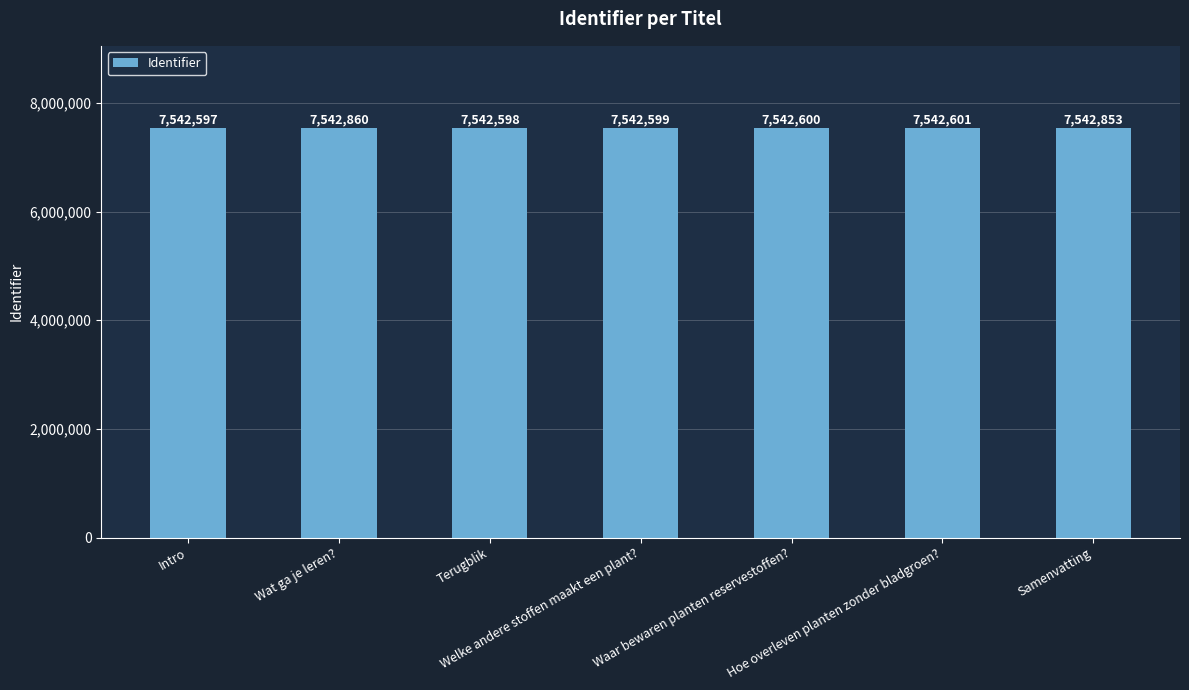

List the labels in order of value, smallest first.

Intro, Terugblik, Welke andere stoffen maakt een plant?, Waar bewaren planten reservestoffen?, Hoe overleven planten zonder bladgroen?, Samenvatting, Wat ga je leren?